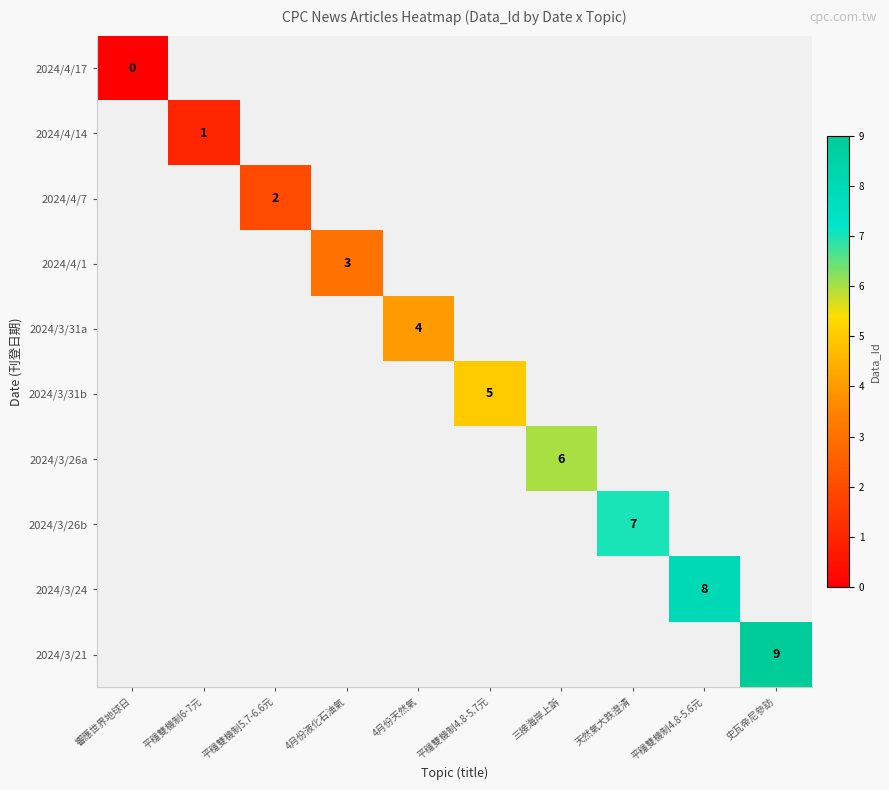

At how many categories does at least one series exceed 8?

1